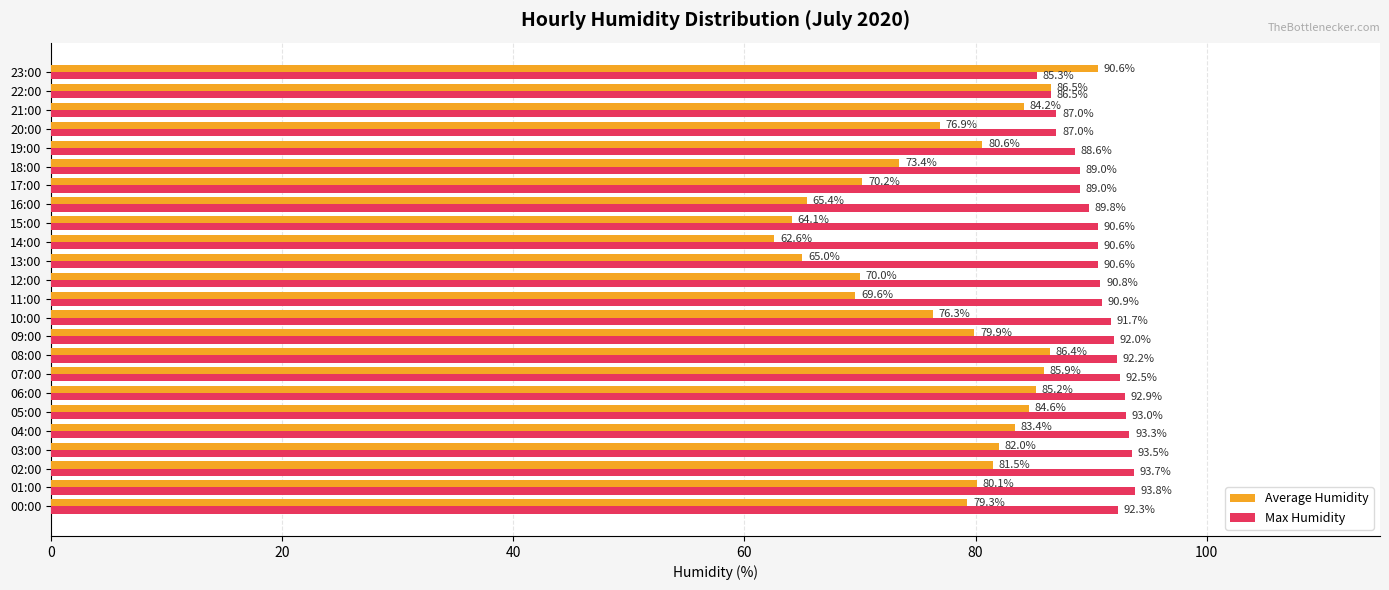

At which category is the sum across all series the highest?

08:00